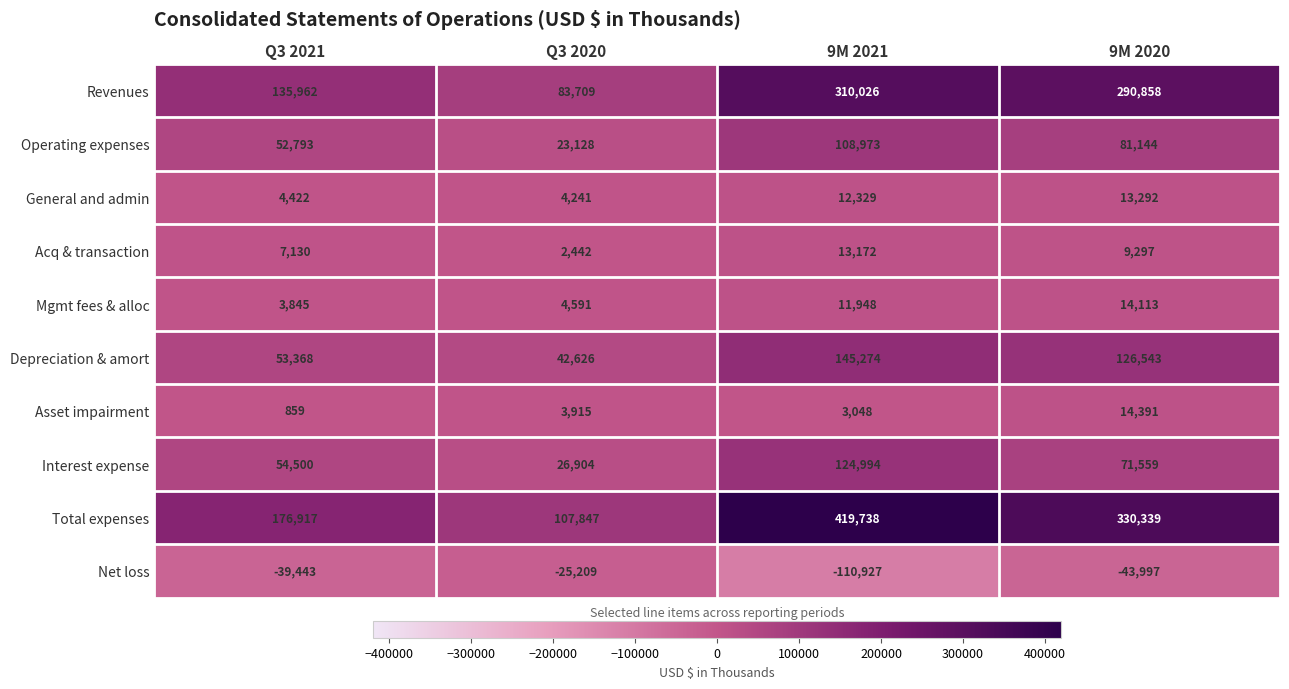

What is the minimum value shown in the chart?

-110927